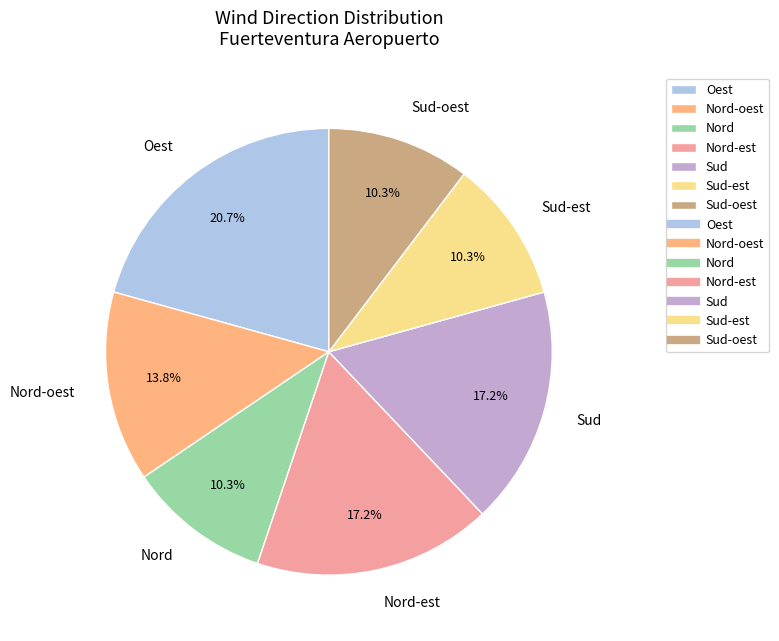

What is the largest slice in the pie chart?

Oest